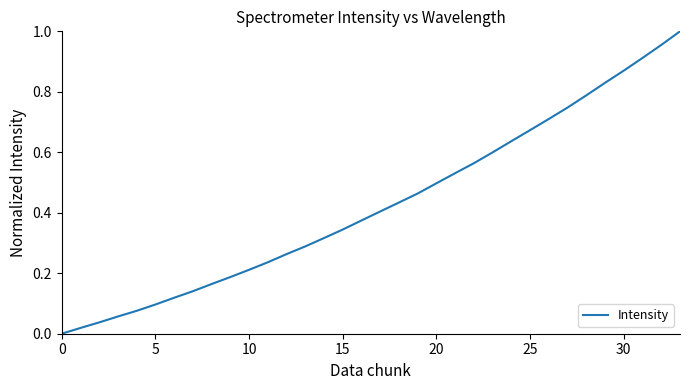

The chart shows a value of 0.5 at 20. True or false?

True